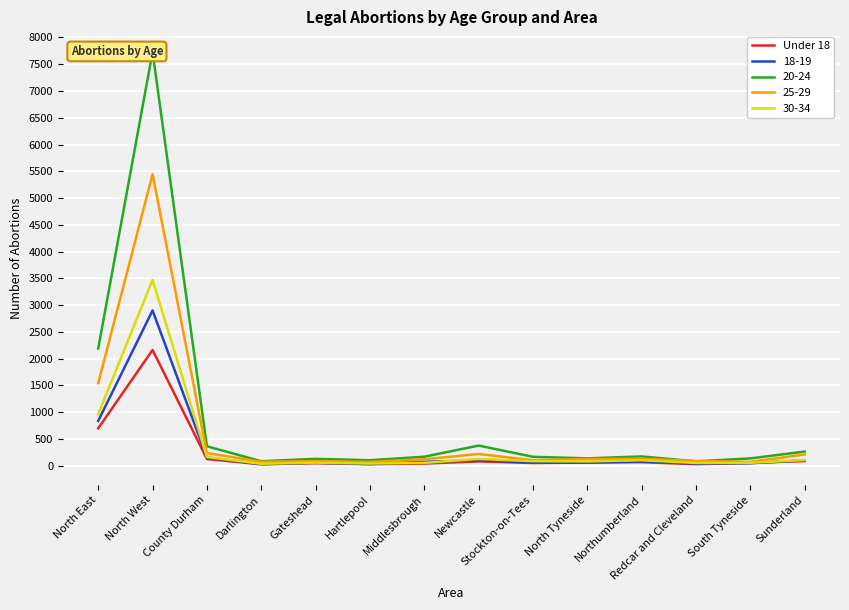

Where is the data nearest to the value 1095?

North East